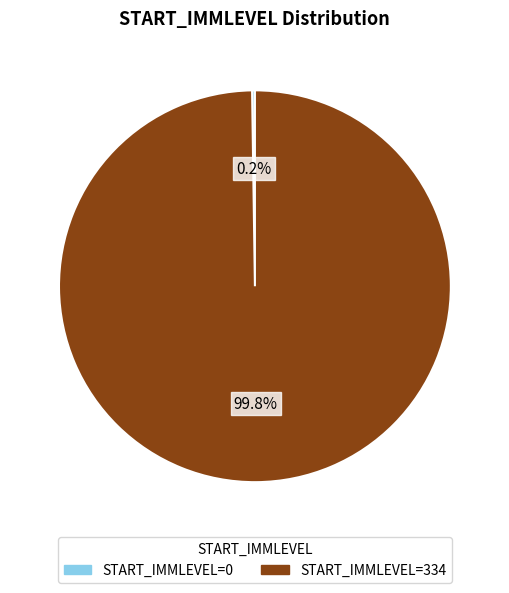

Is there a majority slice in this chart?

Yes